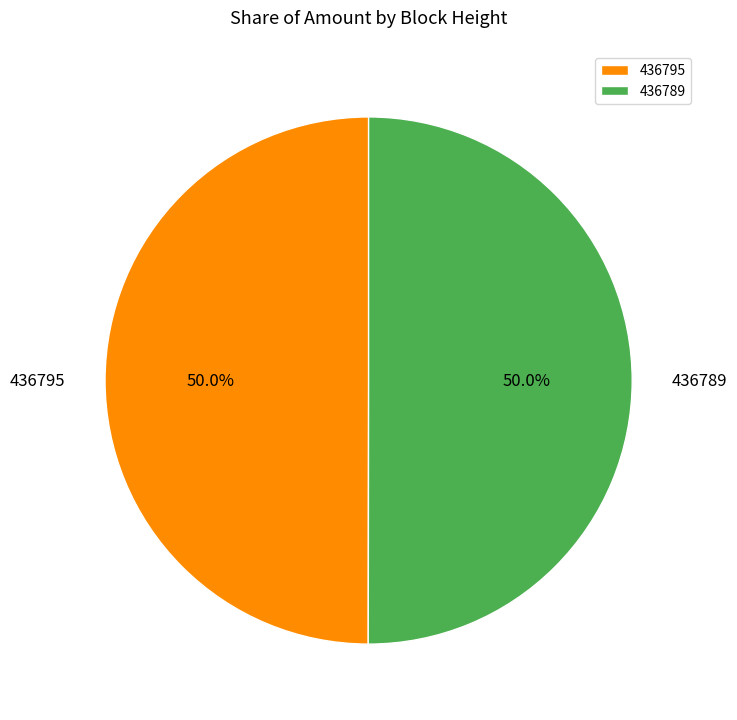

To the nearest percent, what is the combined percentage of 436789 and 436795?

100%